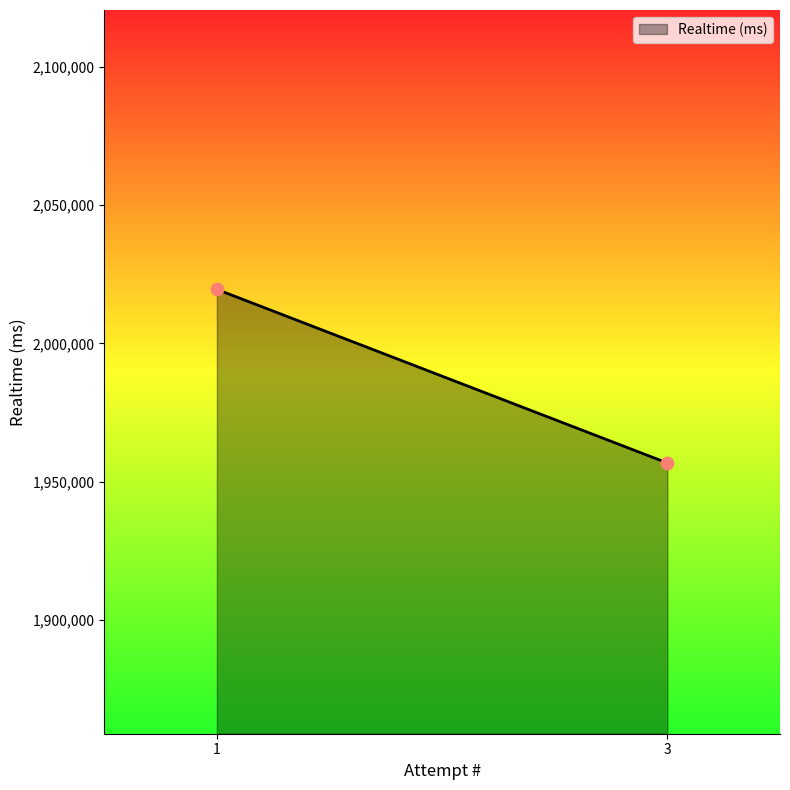

What is the range of Y values (max minus min)?

62753